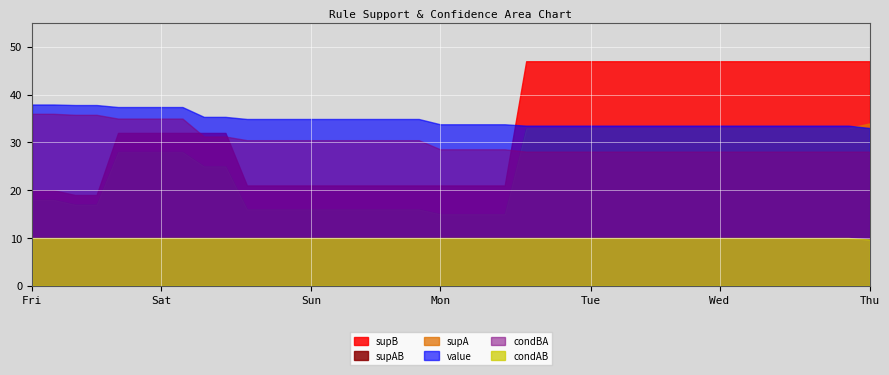

What is the difference between the second highest and second lowest values in the supA series?

18.0